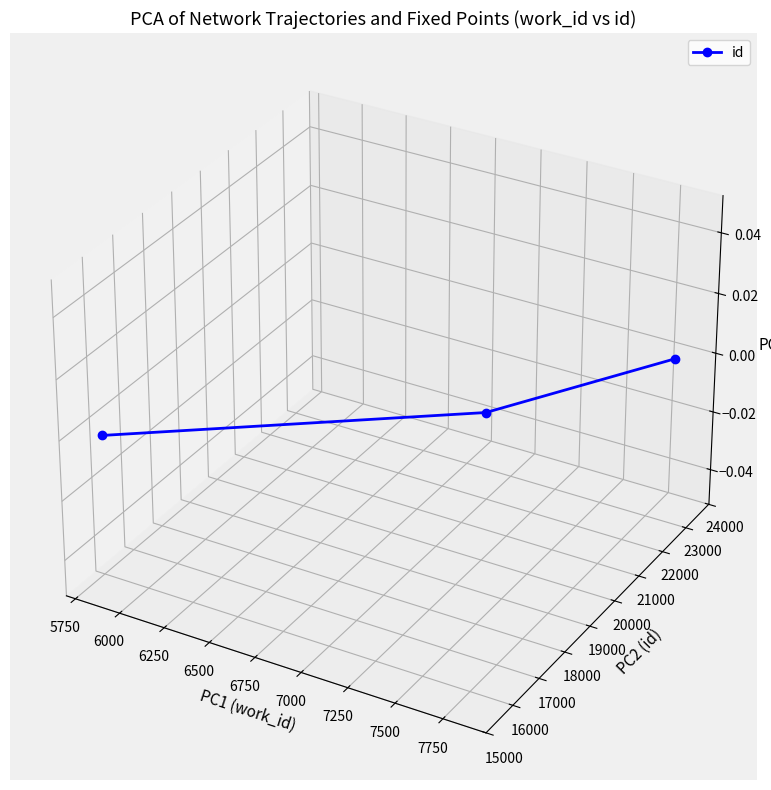

The value at 6000 is 0.0. True or false?

True